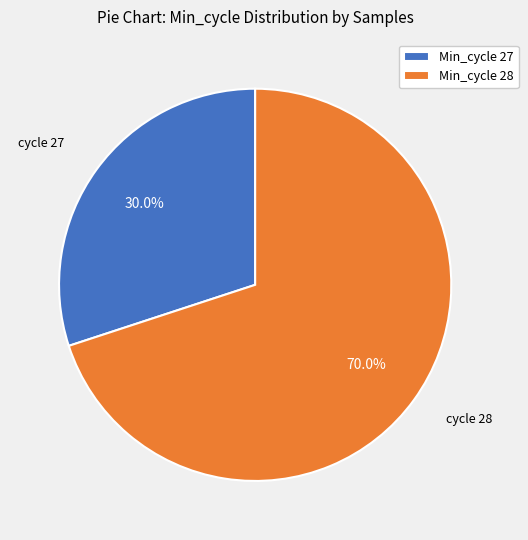

Between Min_cycle 27 and Min_cycle 28, which is larger?

Min_cycle 28